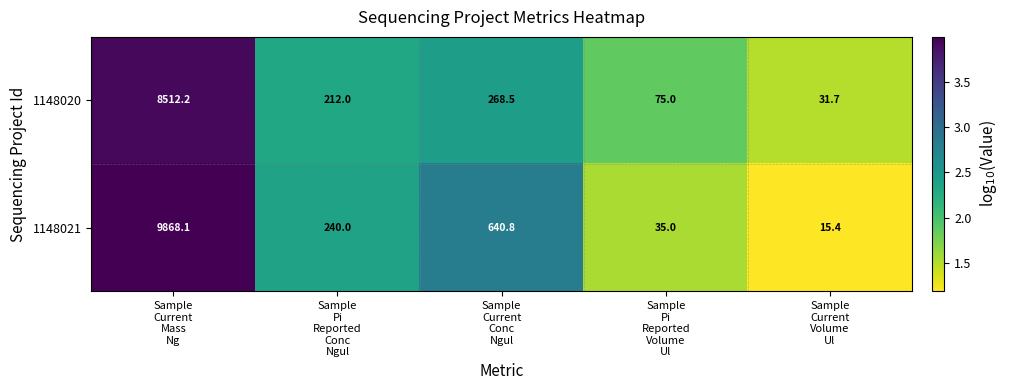

What is the sum of all 1148021 values?

10799.3